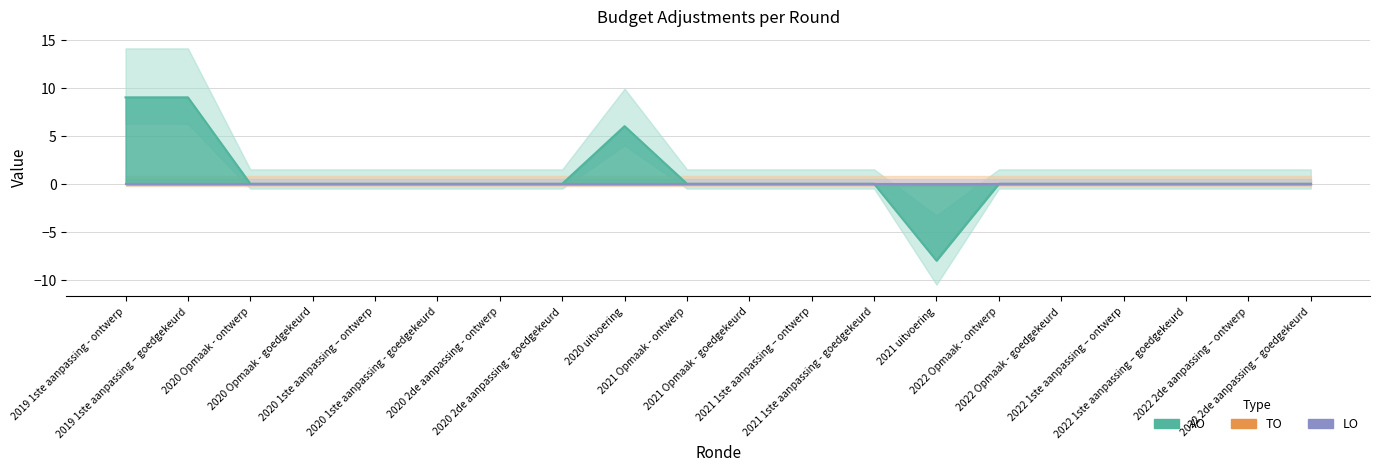

What is the label of the 2nd point from the right?

2022 2de aanpassing – ontwerp